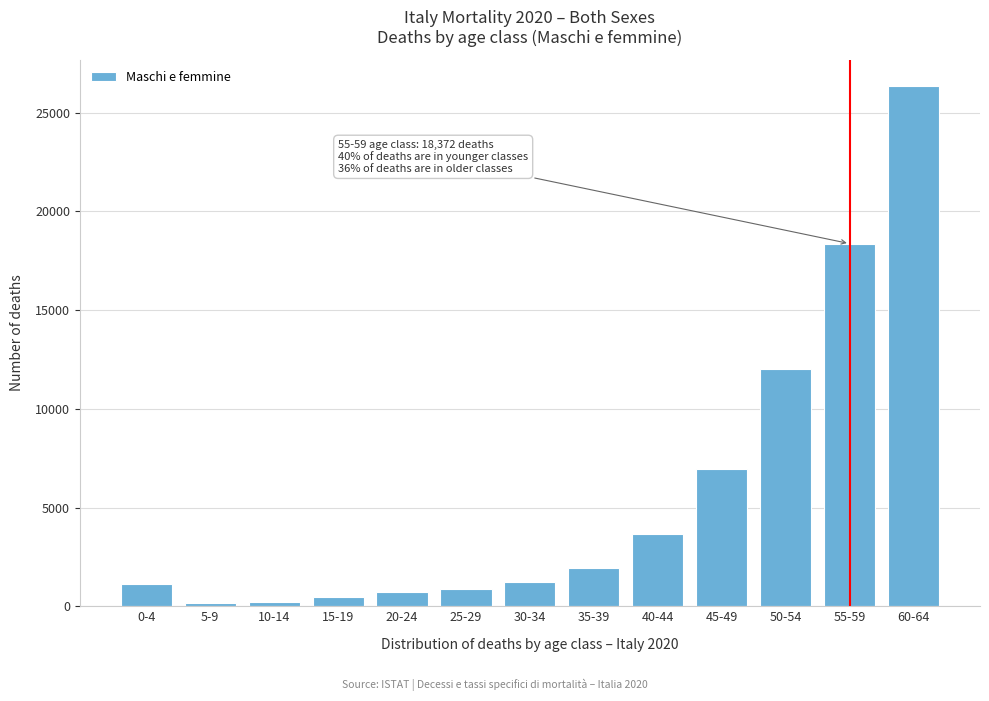

Which label corresponds to the largest value in the chart?

60-64